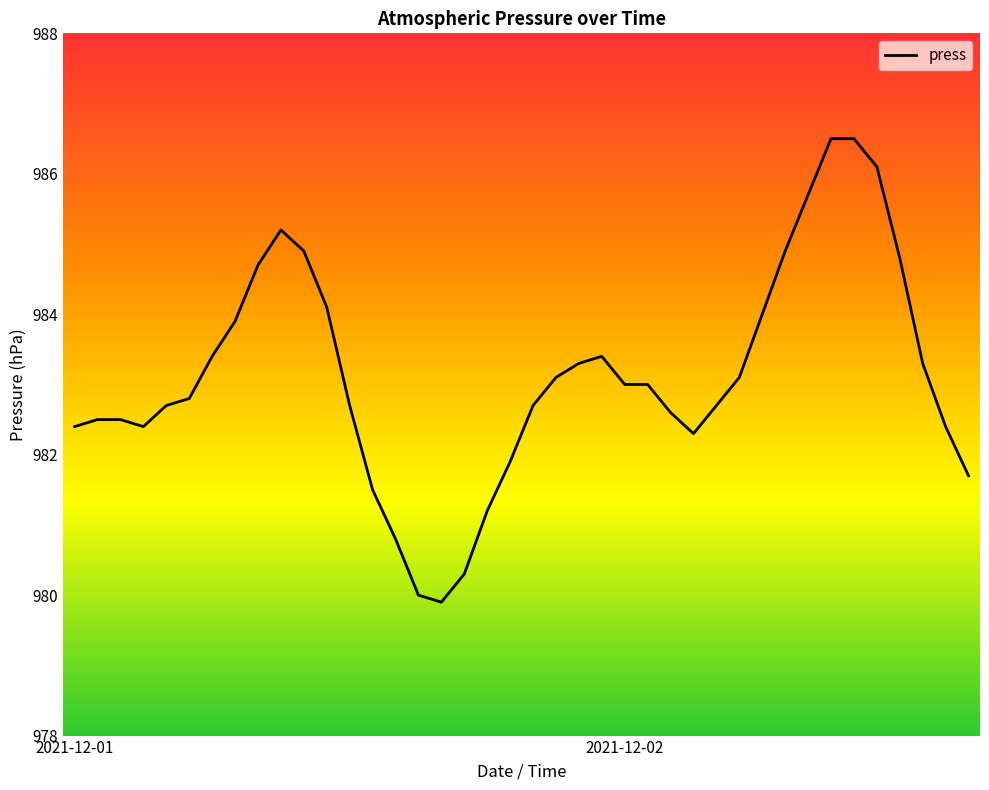

What is the difference between the maximum and minimum values?

6.6